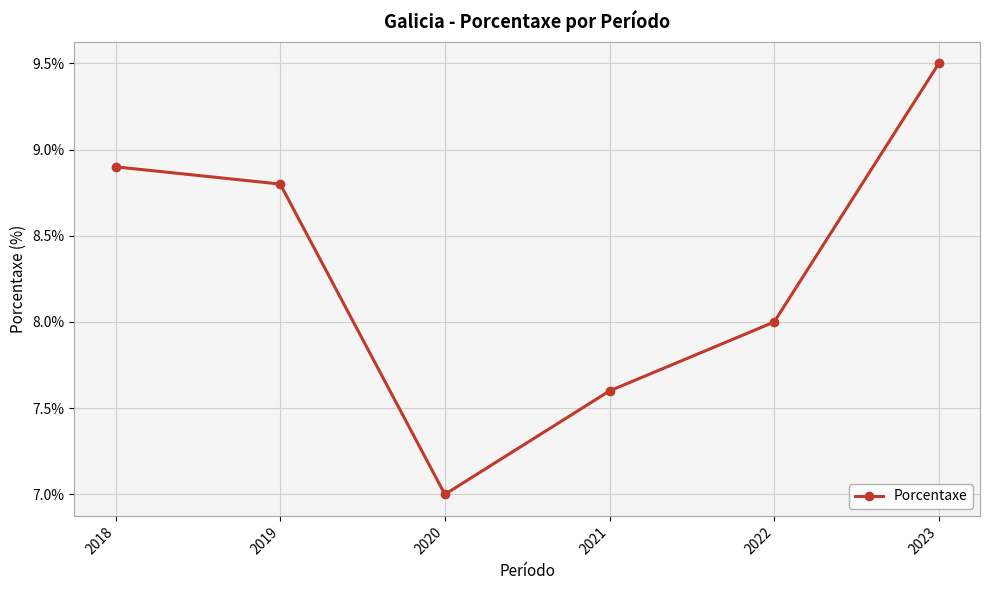

List the labels in order of value, smallest first.

2020, 2021, 2022, 2019, 2018, 2023